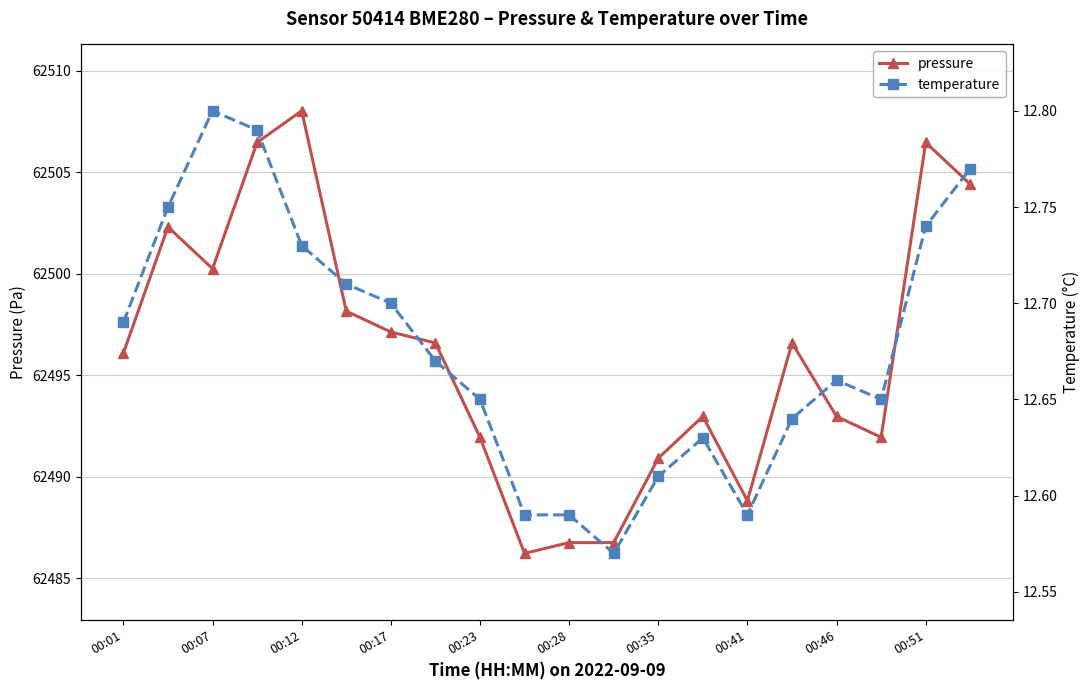

In pressure, how many points are higher than both neighbors (excluding endpoints)?

5